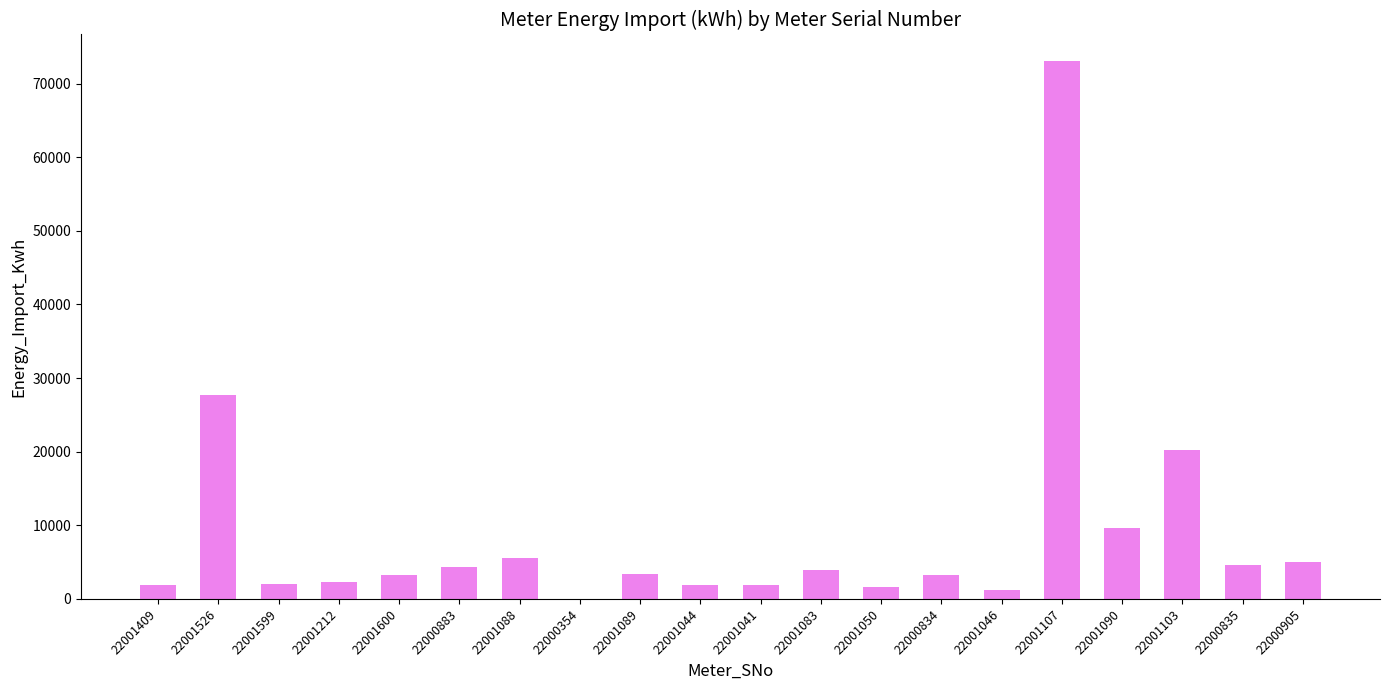

What is the average value?

8844.3